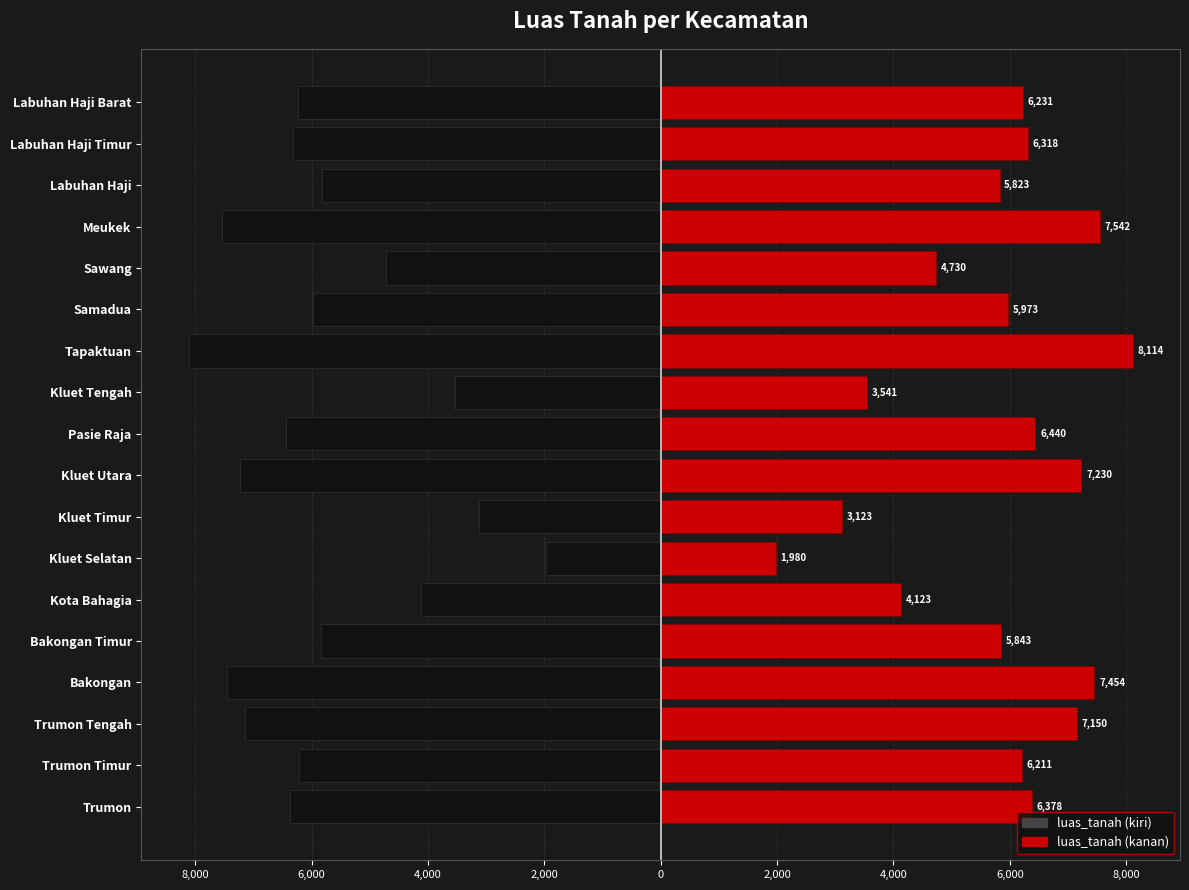

How many data points in luas_tanah (right) are less than 6231?

9